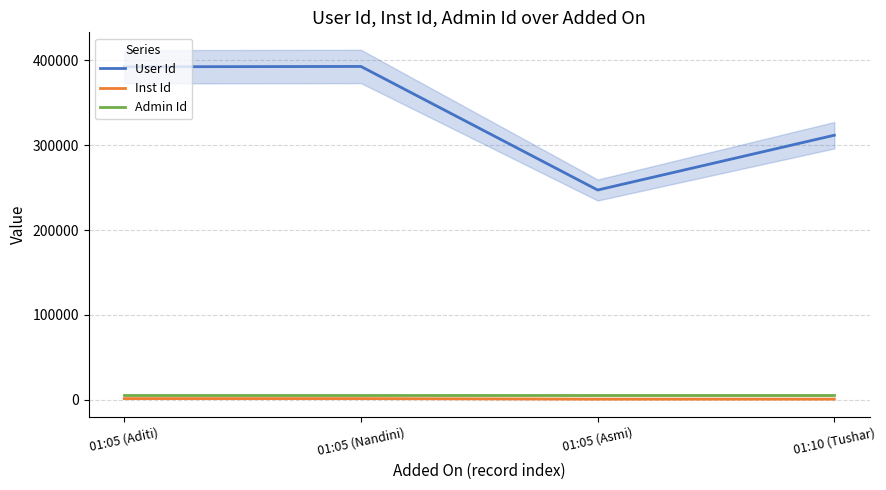

True or false: Inst Id has a value of 776 at 01:10 (Tushar).

True